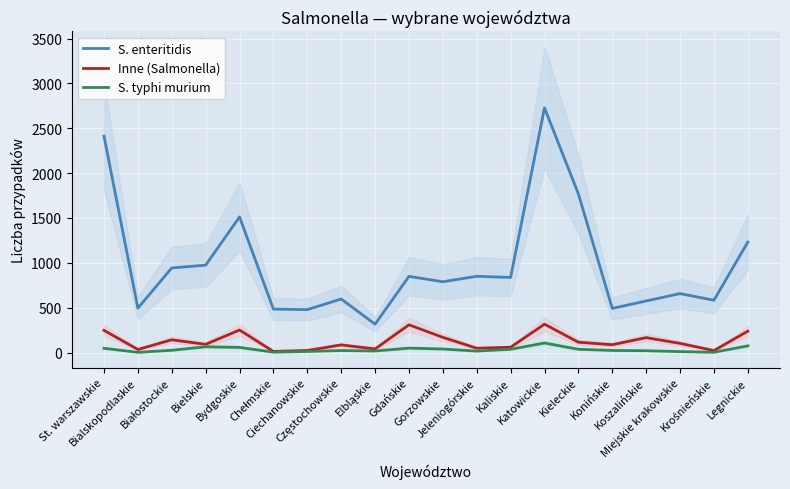

What is the sum of the S. typhi murium values at Gdańskie and Koszalińskie?

69